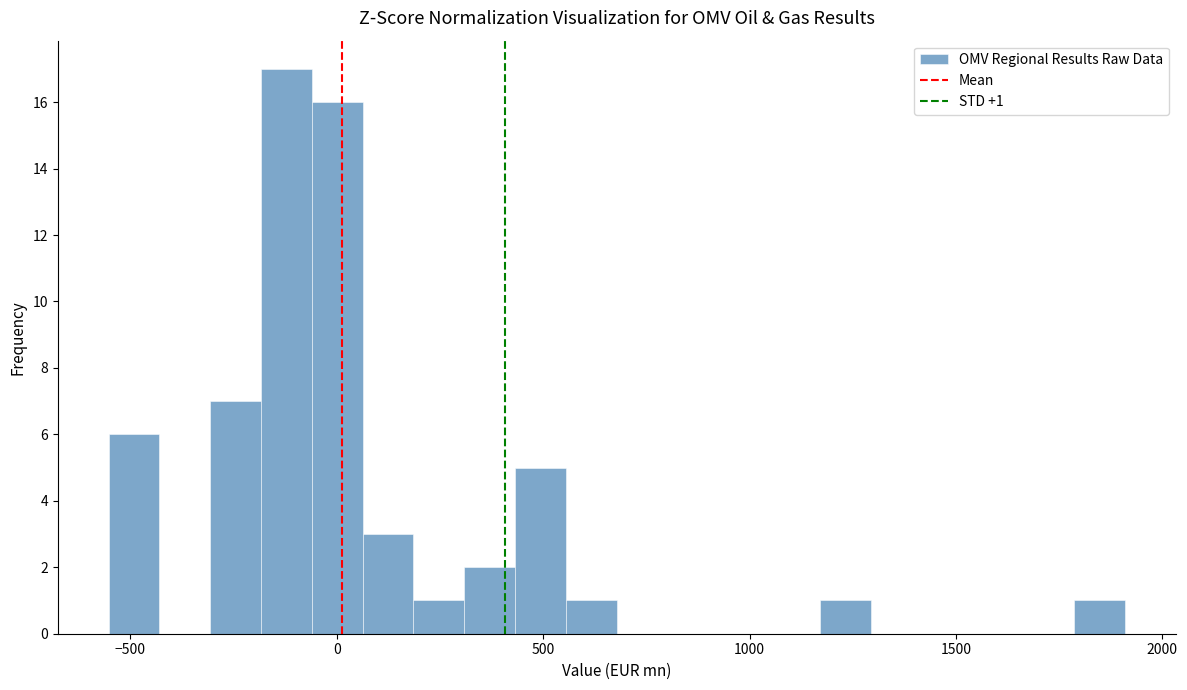

Around what value on the x-axis is the tallest bar? Give the approximate position of its centre, as read against the axis.

-100